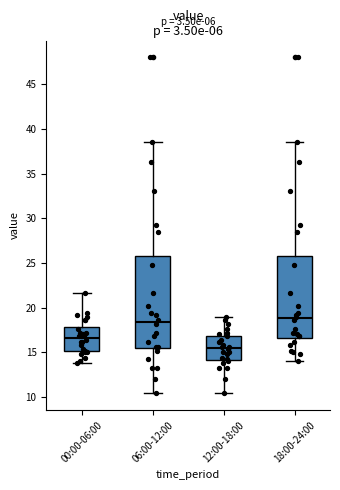

Reading left to right, read every box against the y-axis: the position of its median line, the range the box covers, and the ends of its whiskers. The values are not printed on the chart, so give them approximately, as read against the axis.

00:00-06:00: median 16.5, box 15.0 to 18.0, whiskers 14.0 to 21.5
06:00-12:00: median 18.5, box 15.5 to 25.5, whiskers 10.5 to 38.5
12:00-18:00: median 15.5, box 14.0 to 17.0, whiskers 10.5 to 19.0
18:00-24:00: median 19.0, box 16.5 to 25.5, whiskers 14.0 to 38.5